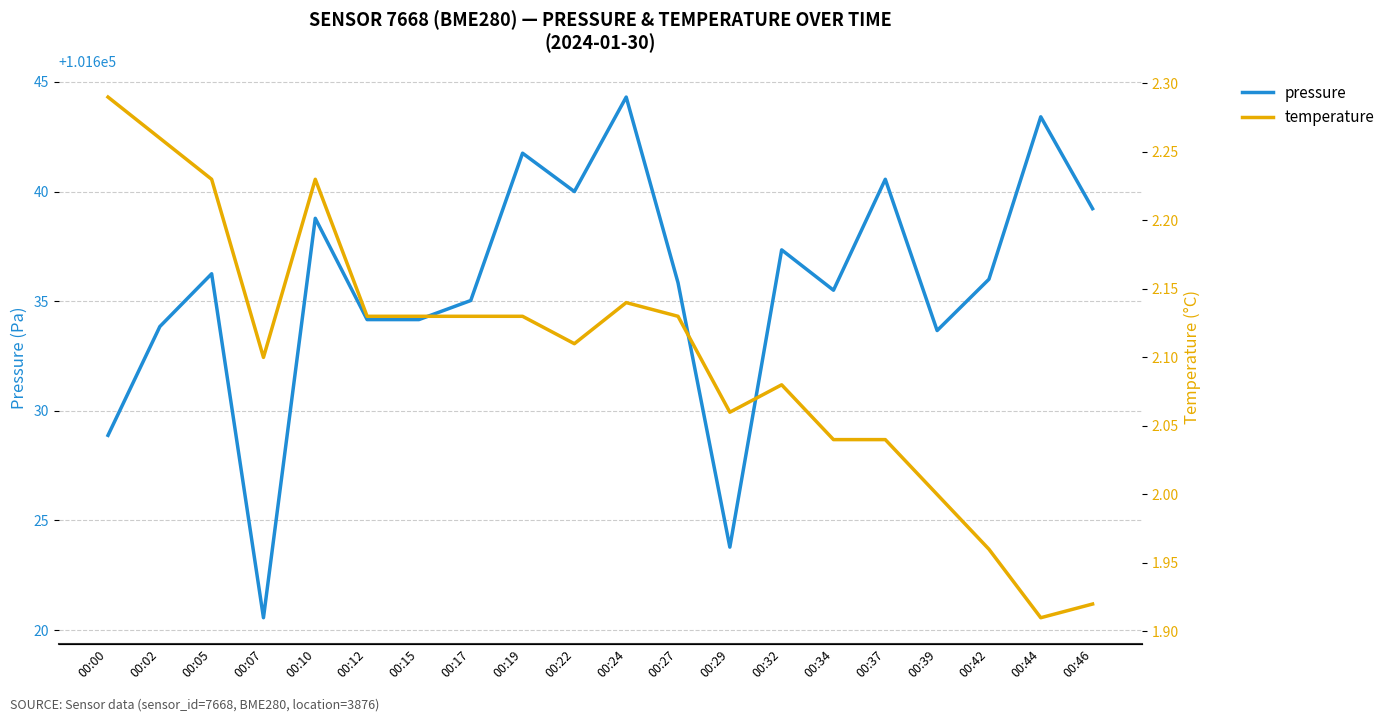

What is the difference between the maximum and minimum values in the pressure series?

23.8